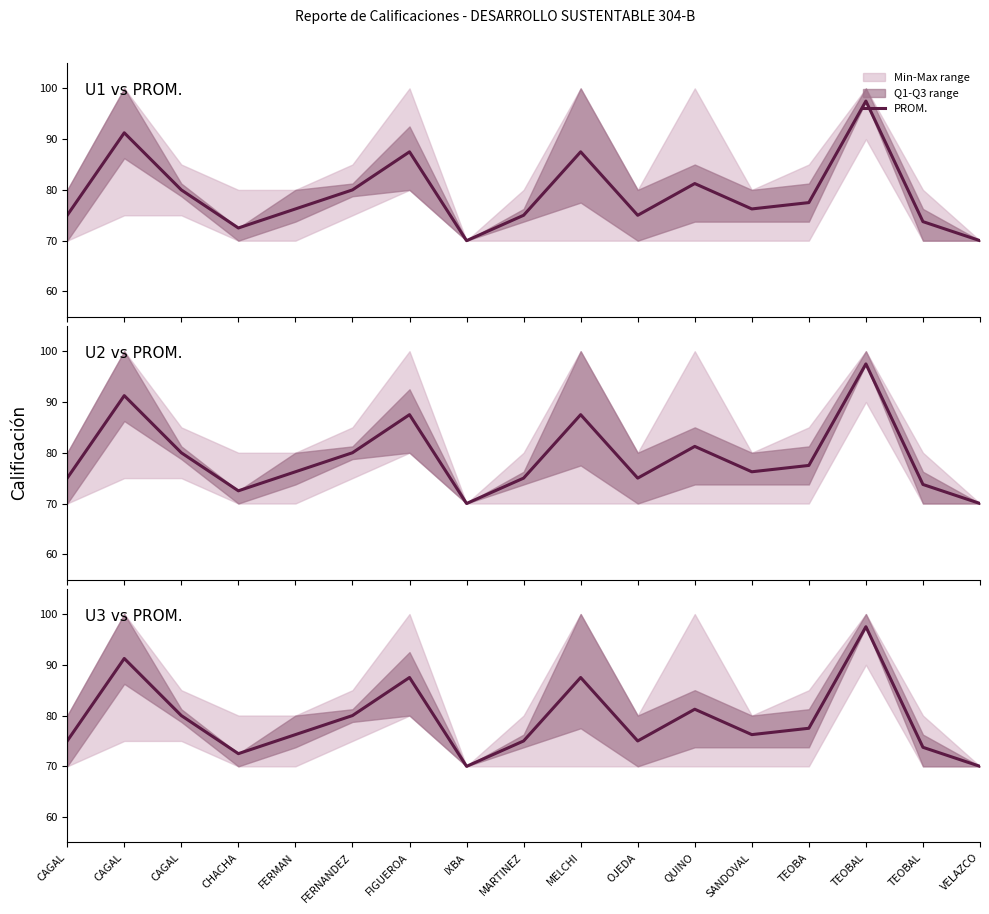

What is the label of the 13th point from the left?

SANDOVAL